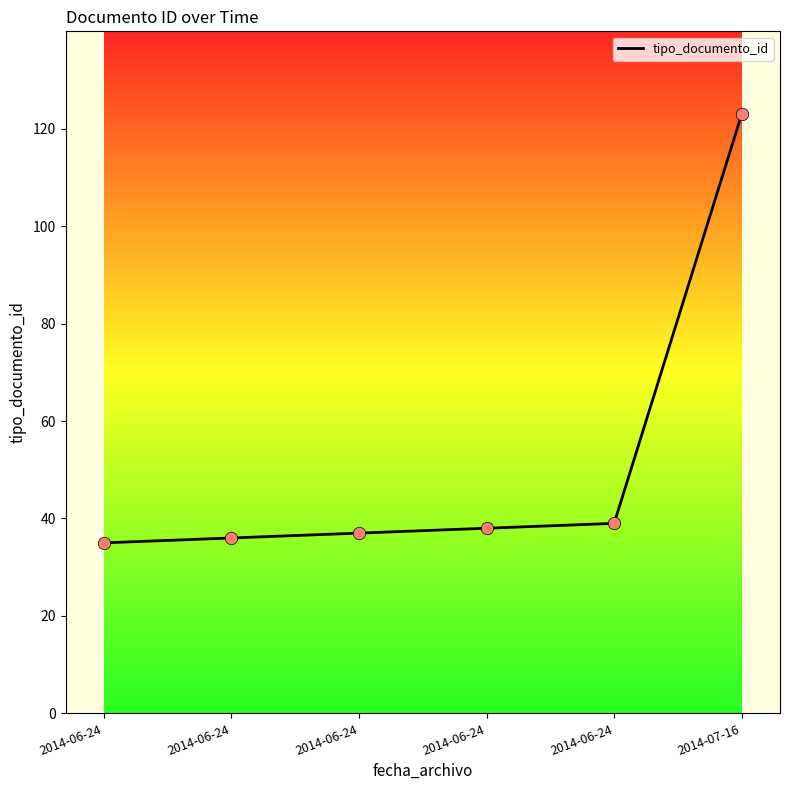

Approximately how many times larger is the value at 2014-06-24 compared to 2014-07-16?

0.3